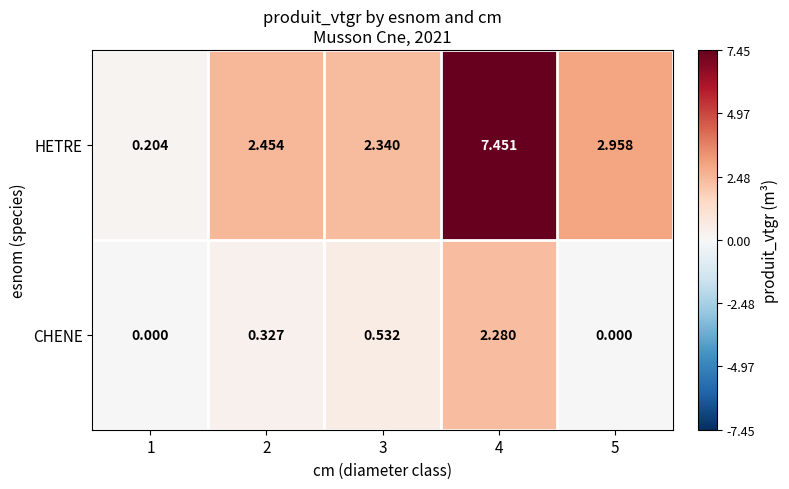

Rank the series by their maximum value, from highest to lowest.

HETRE, CHENE